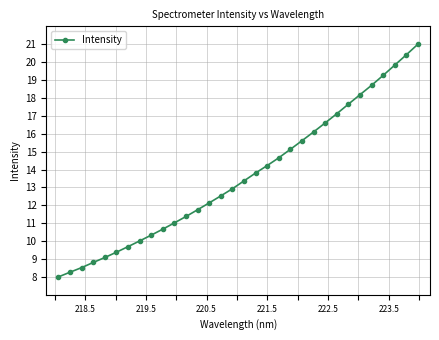

What is the smallest value displayed?

8.0